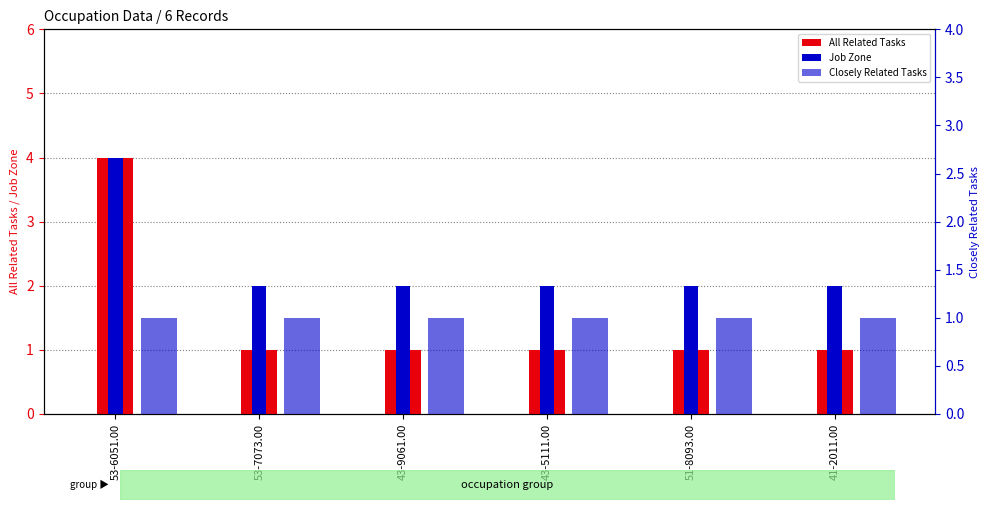

How many data points in Job Zone are above 2?

1